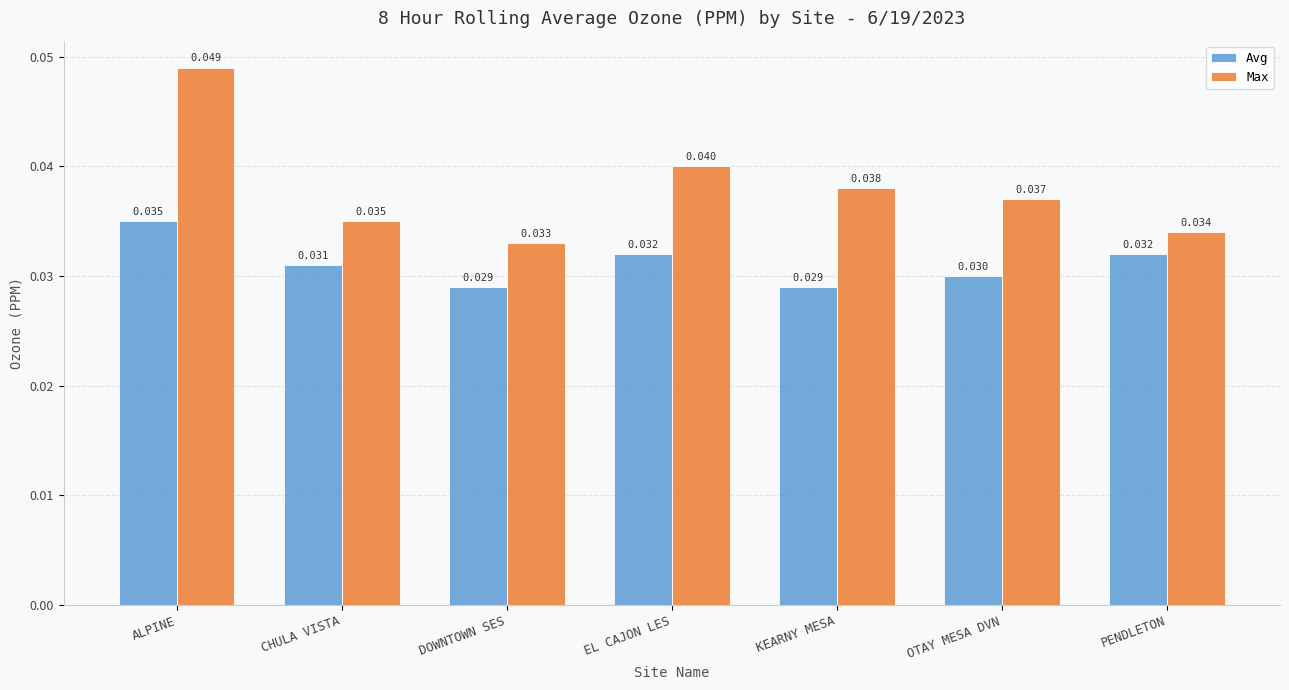

At which label does Max reach its minimum?

DOWNTOWN SES